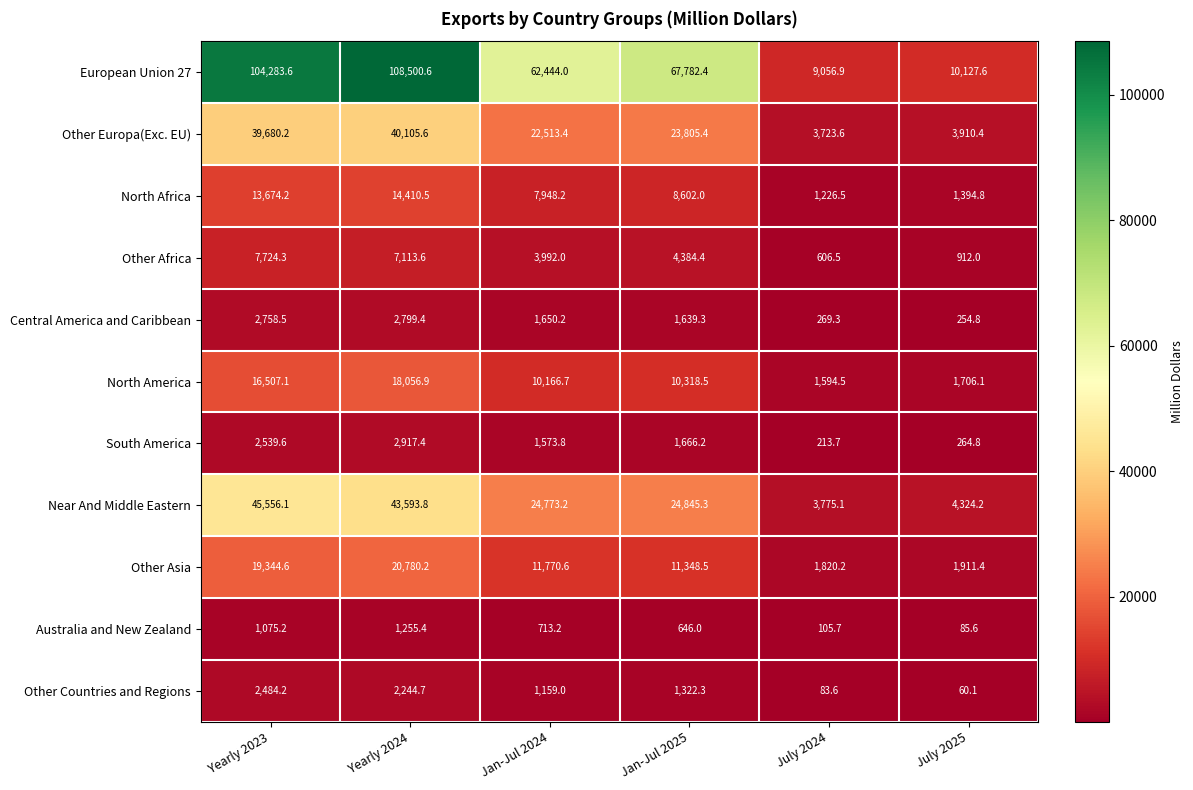

How many distinct data groups are displayed?

11